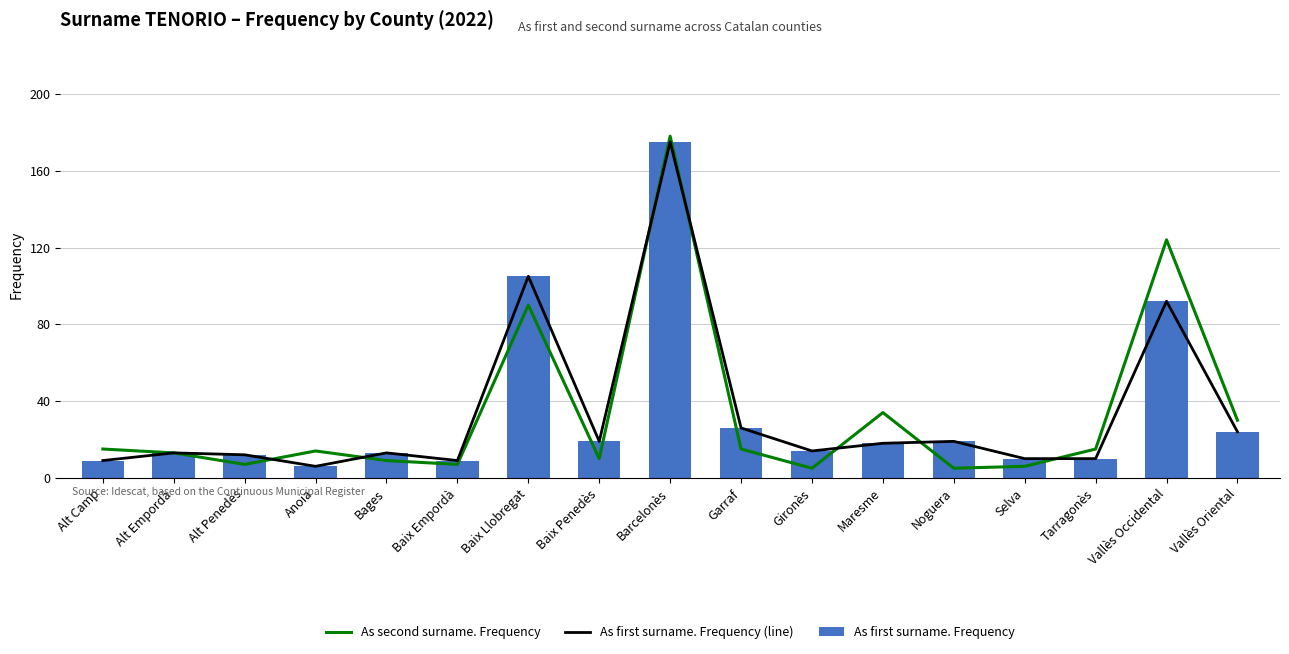

Reading left to right, list all the values displayed in this chart.

As second surname. Frequency: Alt Camp=15	Alt Empordà=13	Alt Penedès=7	Anoia=14	Bages=9	Baix Empordà=7	Baix Llobregat=90	Baix Penedès=10	Barcelonès=178	Garraf=15	Gironès=5	Maresme=34	Noguera=5	Selva=6	Tarragonès=15	Vallès Occidental=124	Vallès Oriental=30
As first surname. Frequency (line): Alt Camp=9	Alt Empordà=13	Alt Penedès=12	Anoia=6	Bages=13	Baix Empordà=9	Baix Llobregat=105	Baix Penedès=19	Barcelonès=175	Garraf=26	Gironès=14	Maresme=18	Noguera=19	Selva=10	Tarragonès=10	Vallès Occidental=92	Vallès Oriental=24
As first surname. Frequency: Alt Camp=9	Alt Empordà=13	Alt Penedès=12	Anoia=6	Bages=13	Baix Empordà=9	Baix Llobregat=105	Baix Penedès=19	Barcelonès=175	Garraf=26	Gironès=14	Maresme=18	Noguera=19	Selva=10	Tarragonès=10	Vallès Occidental=92	Vallès Oriental=24